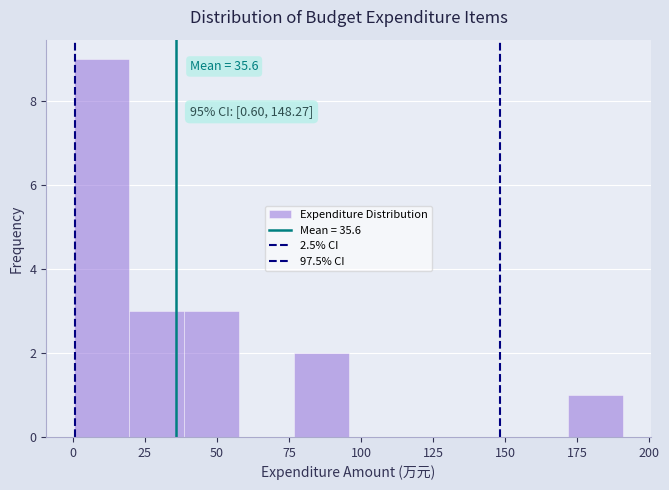

Around what value on the x-axis is the tallest bar? Give the approximate position of its centre, as read against the axis.

10